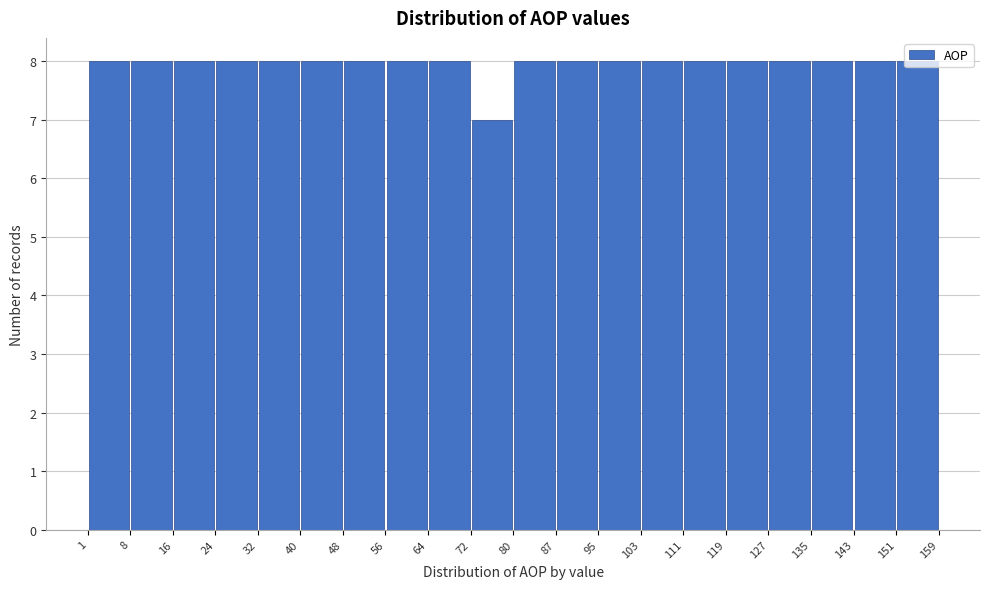

What is the height of the bar covering 127 to 135 on the x-axis? The values are not printed on the chart, so give them approximately, as read against the axis.

8